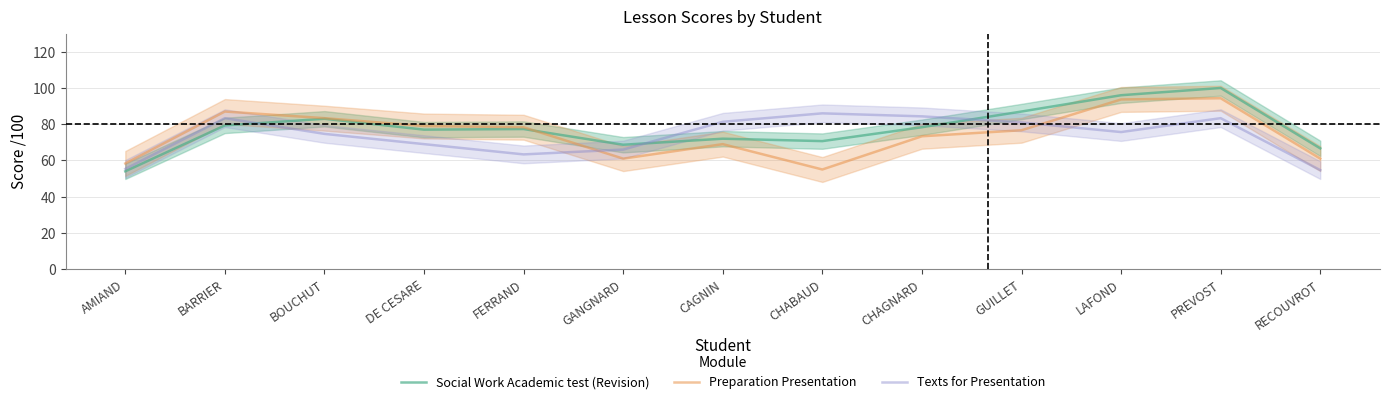

How many values in the Texts for Presentation series are below 75?

6